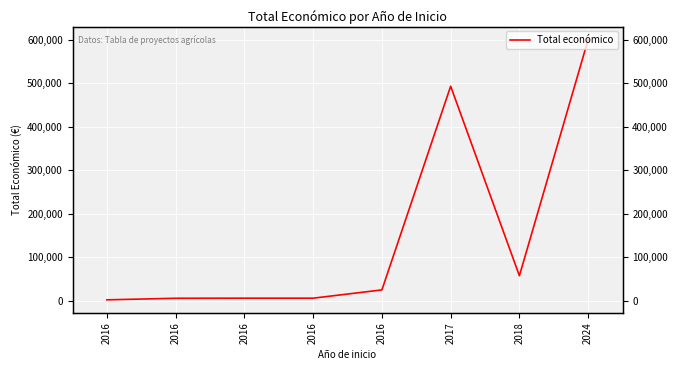

Is it true that the value at 2016 is 2200?

True